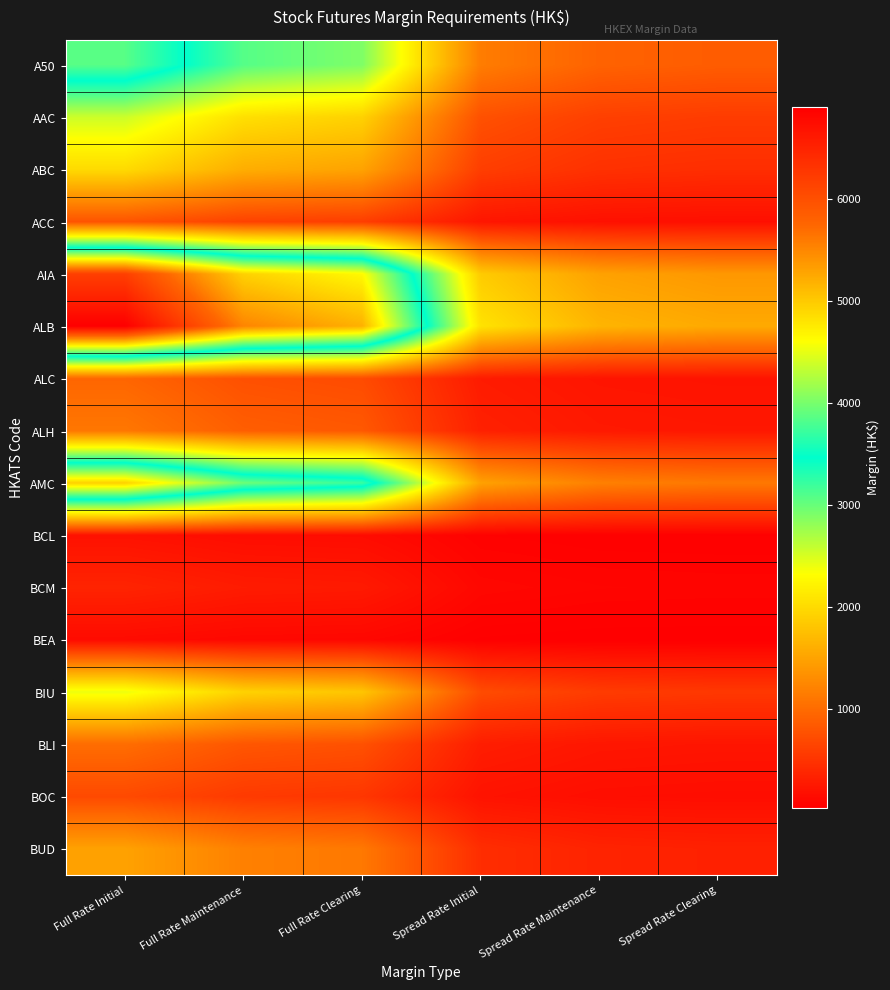

Count the number of categories in the chart.

6